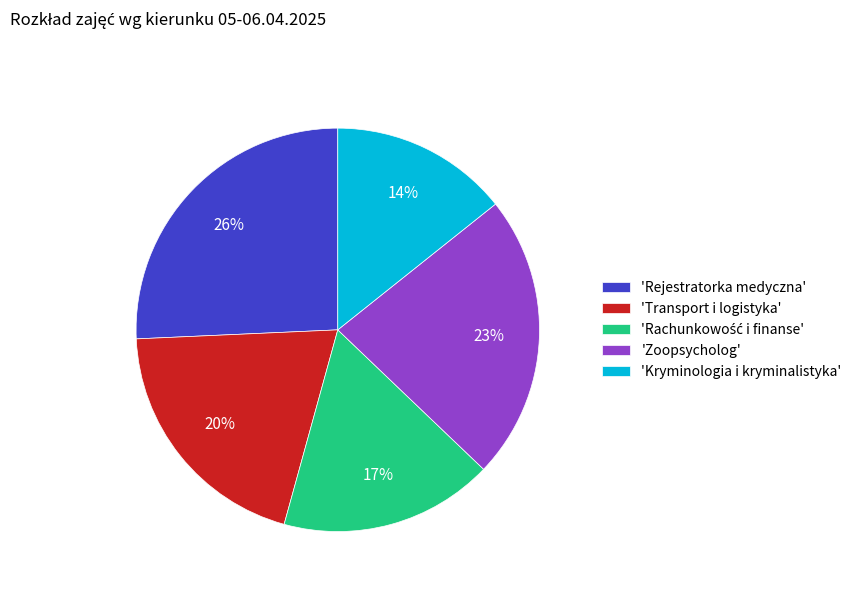

Do 'Kryminologia i kryminalistyka' and 'Transport i logistyka' together represent more than half of the pie?

No